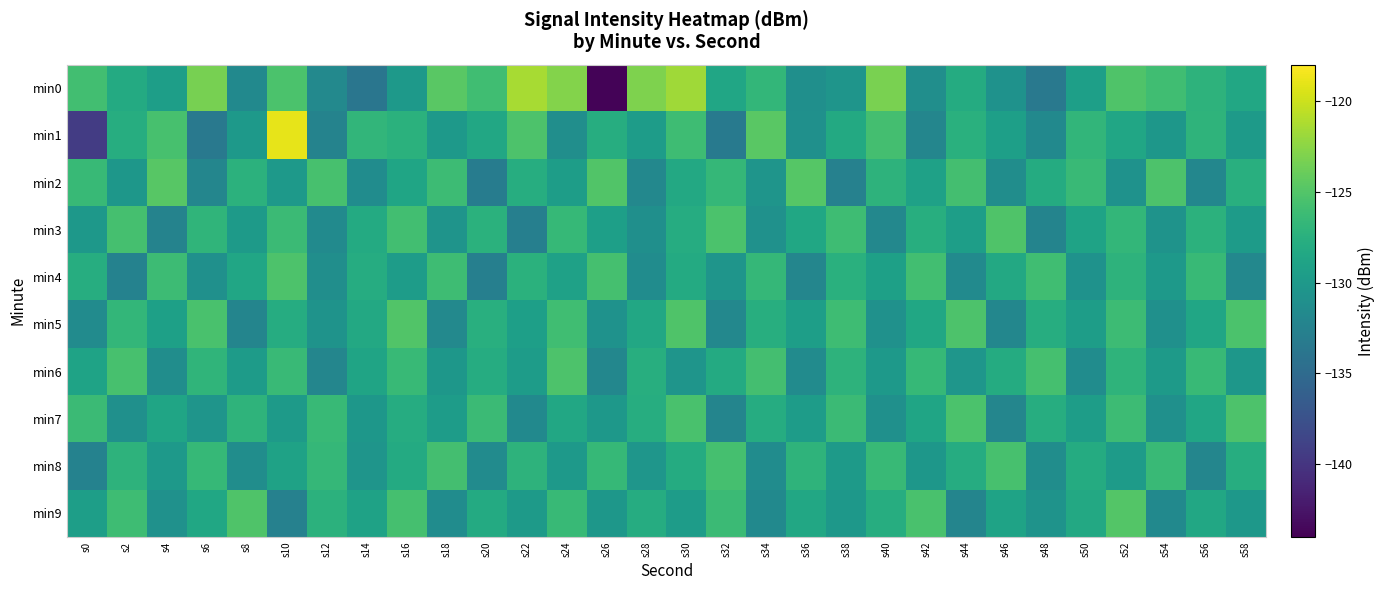

Which series changed the most between s0 and s16?

min1